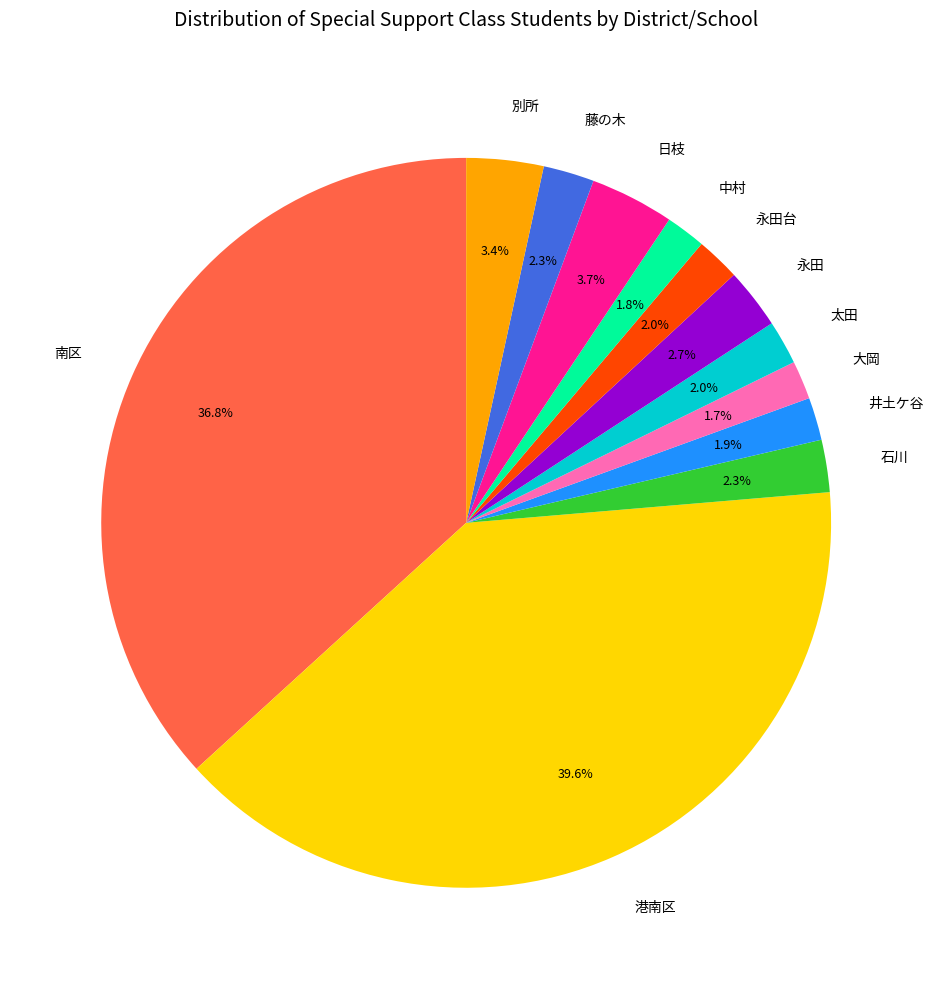

How many segments does this pie chart have?

12